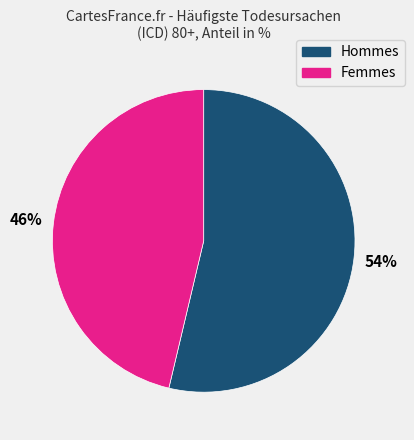

Is there any slice that represents more than half of the pie?

Yes